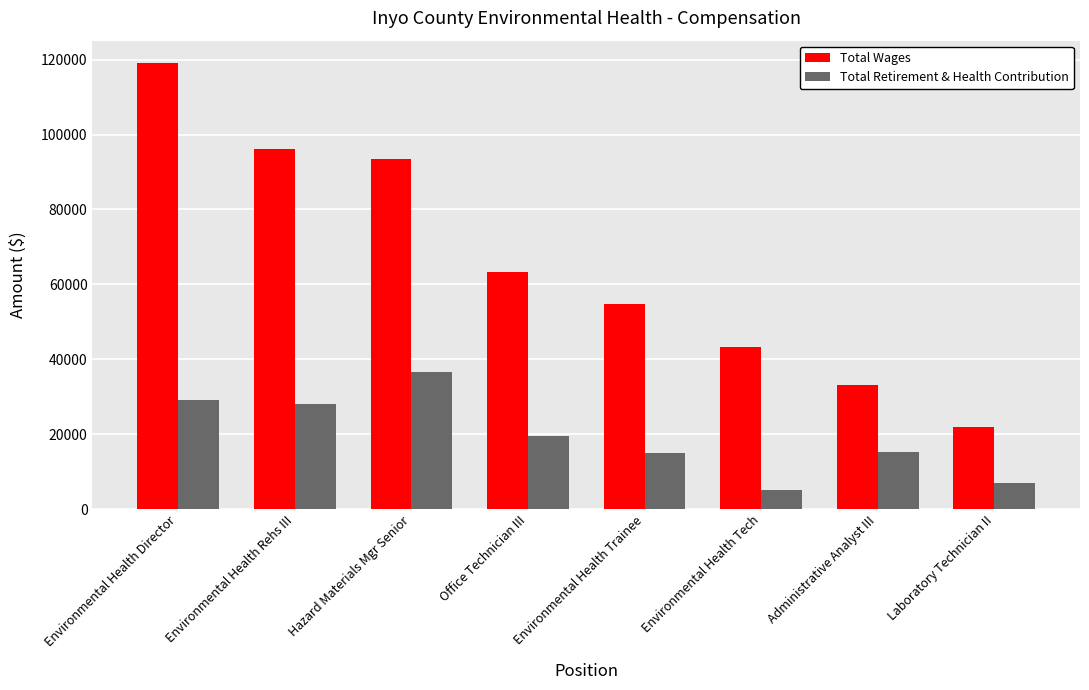

What is the label of the 8th bar from the left?

Laboratory Technician II